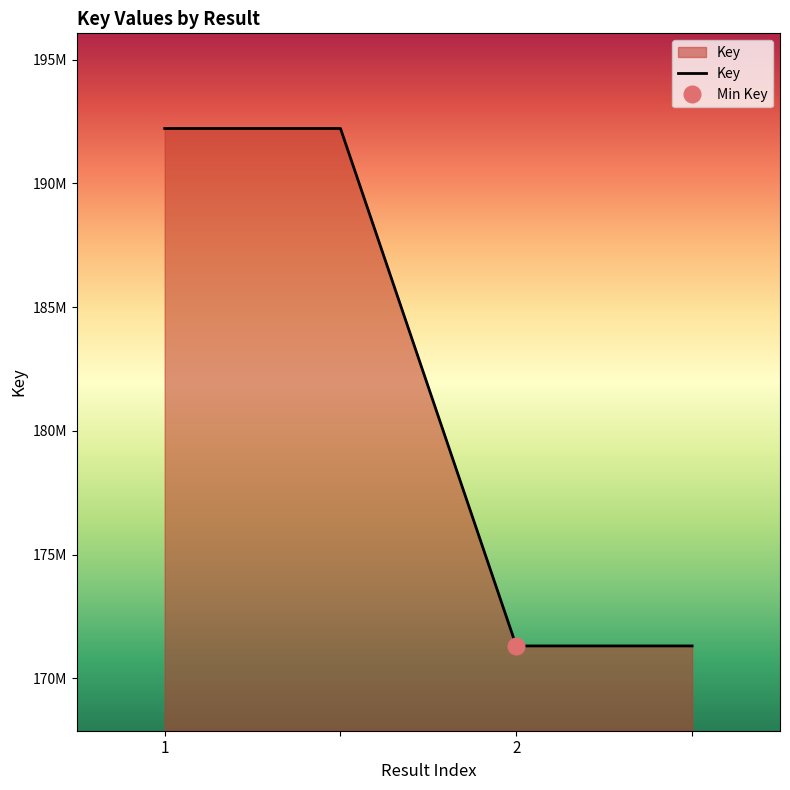

Reading left to right, extract all data points from this chart.

1=192222391	=192222391	2=171314184	=171314184